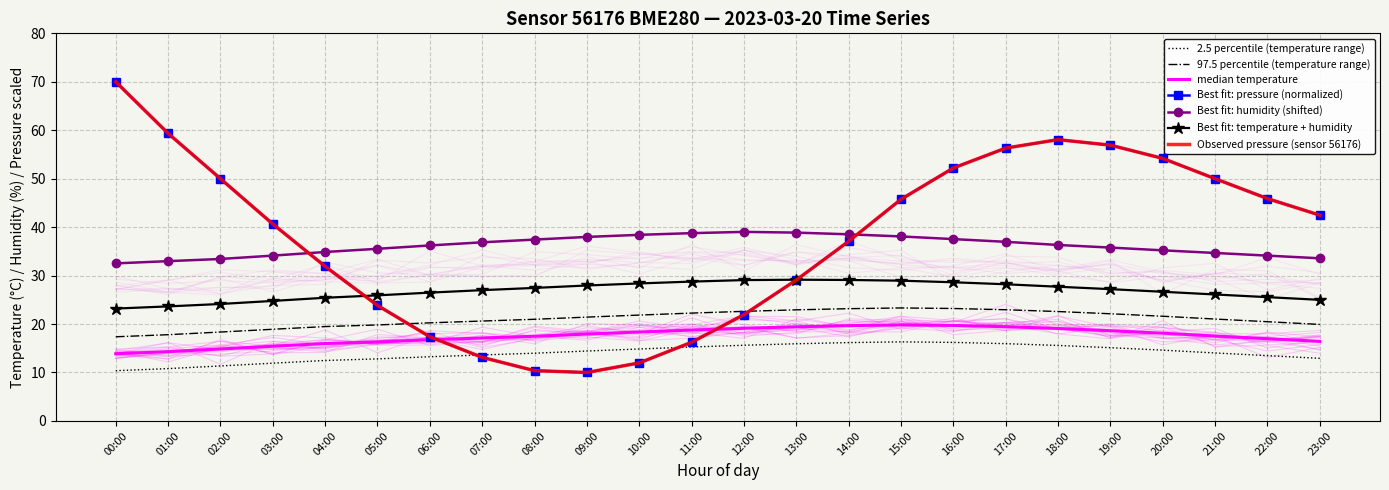

In temperature, how many points are higher than both neighbors (excluding endpoints)?

1